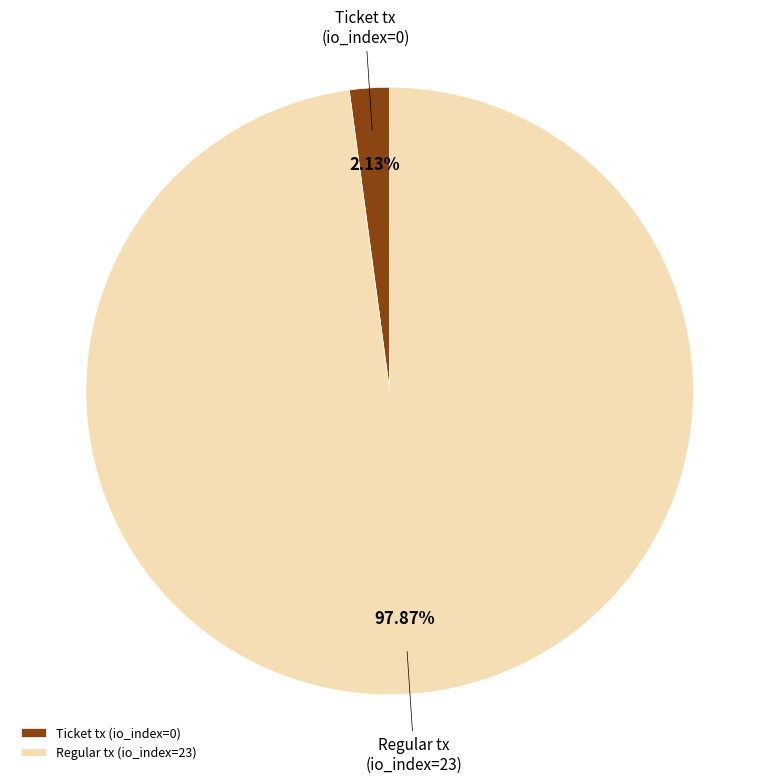

Which has a higher value, Regular tx (io_index=23) or Ticket tx (io_index=0)?

Regular tx (io_index=23)